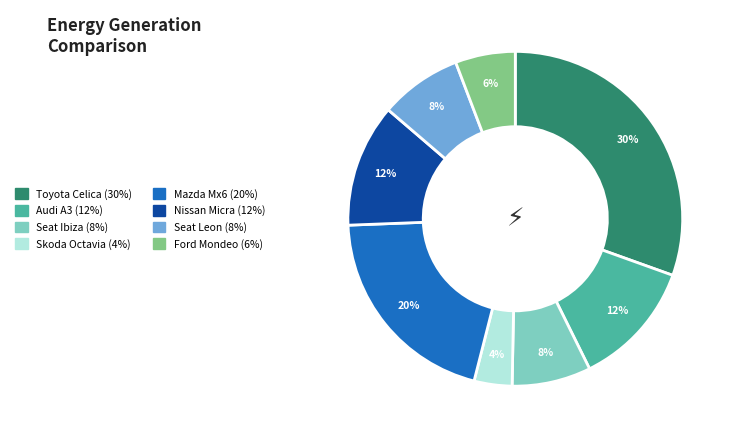

To the nearest percent, what is the average slice percentage?

12%